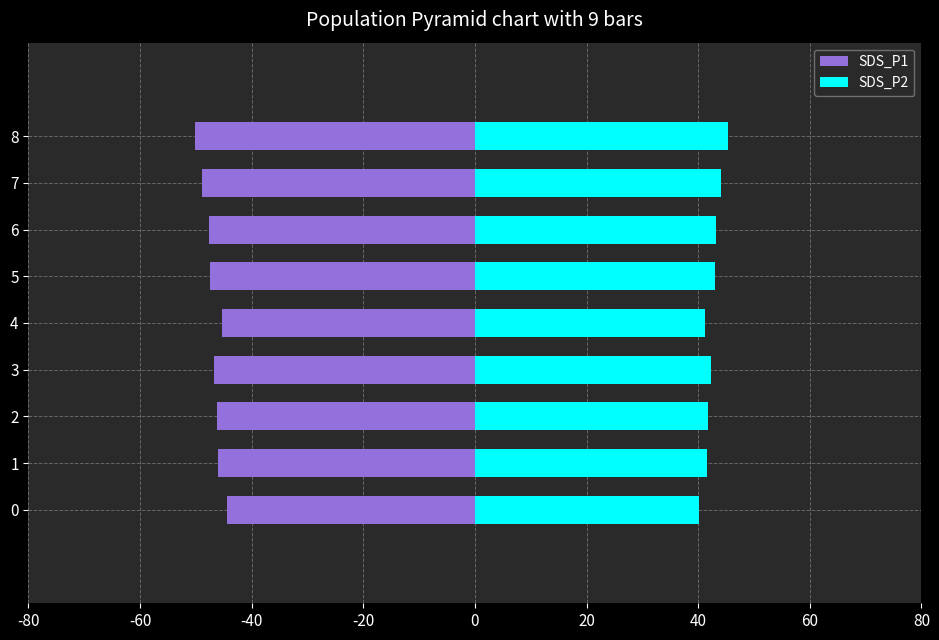

Reading left to right, transcribe all the data shown in this chart.

SDS_P1: -44.4	-46.0	-46.1	-46.8	-45.3	-47.4	-47.7	-48.8	-50.1
SDS_P2: 40.1	41.5	41.8	42.3	41.2	43.0	43.1	44.1	45.4